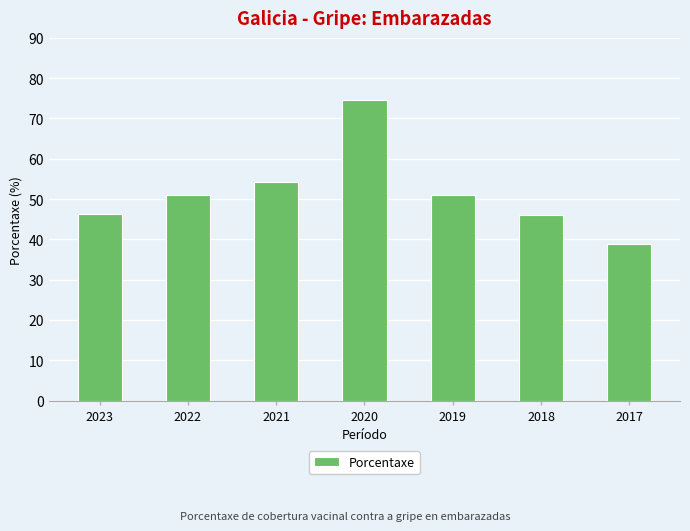

Which category has the highest value across all series?

2020